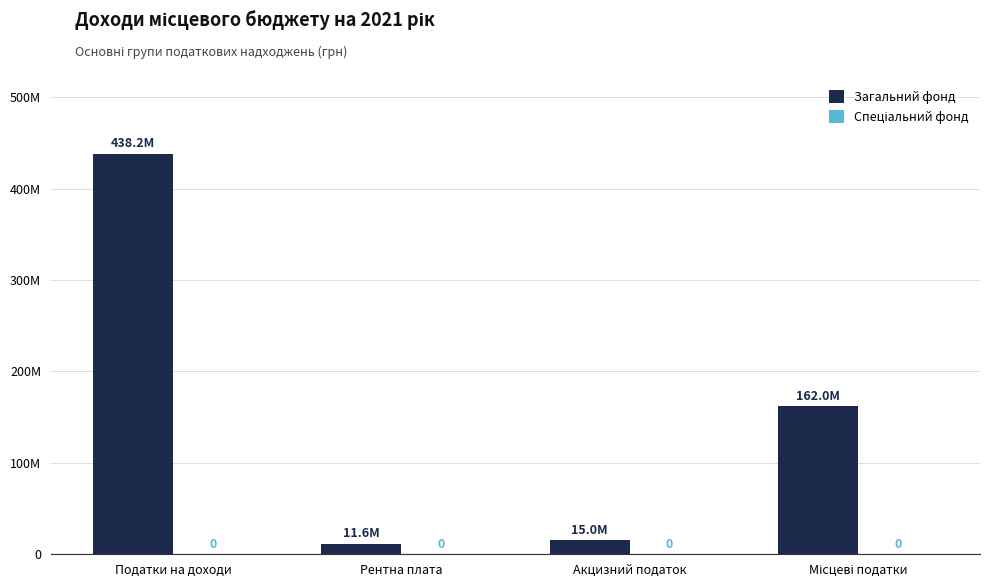

Reading right to left, list all the values displayed in this chart.

Загальний фонд: 162000000	15000000	11600000	438200000
Спеціальний фонд: 0	0	0	0